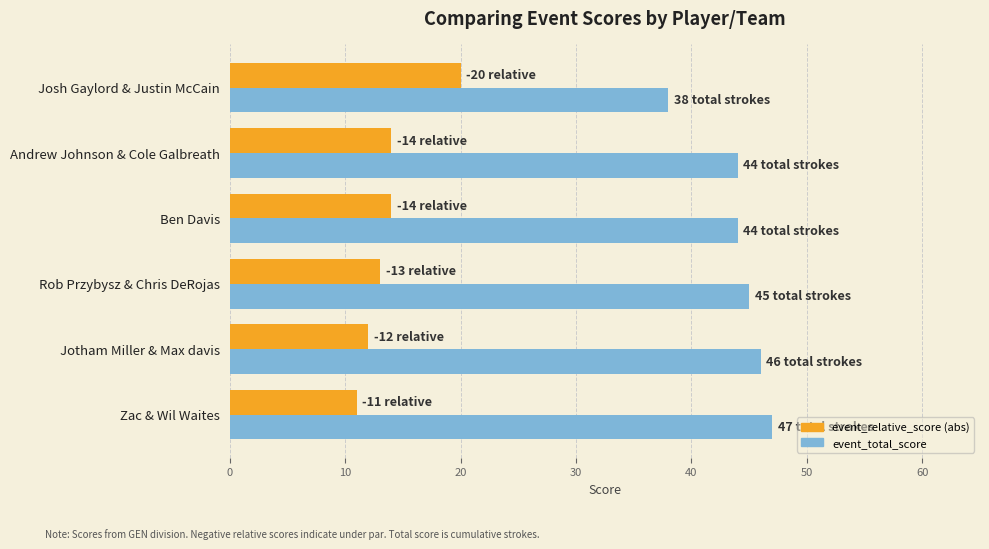

What is the minimum value shown in the chart?

11